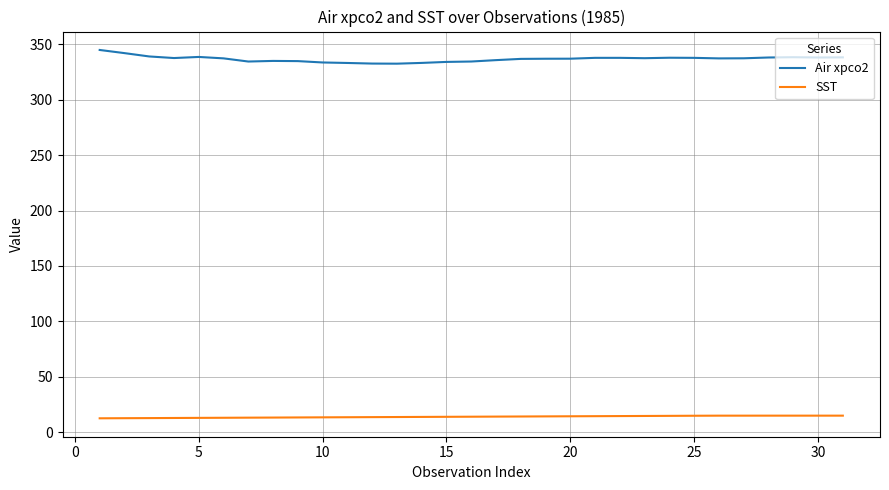

Which series has the largest total across all categories?

Air xpco2